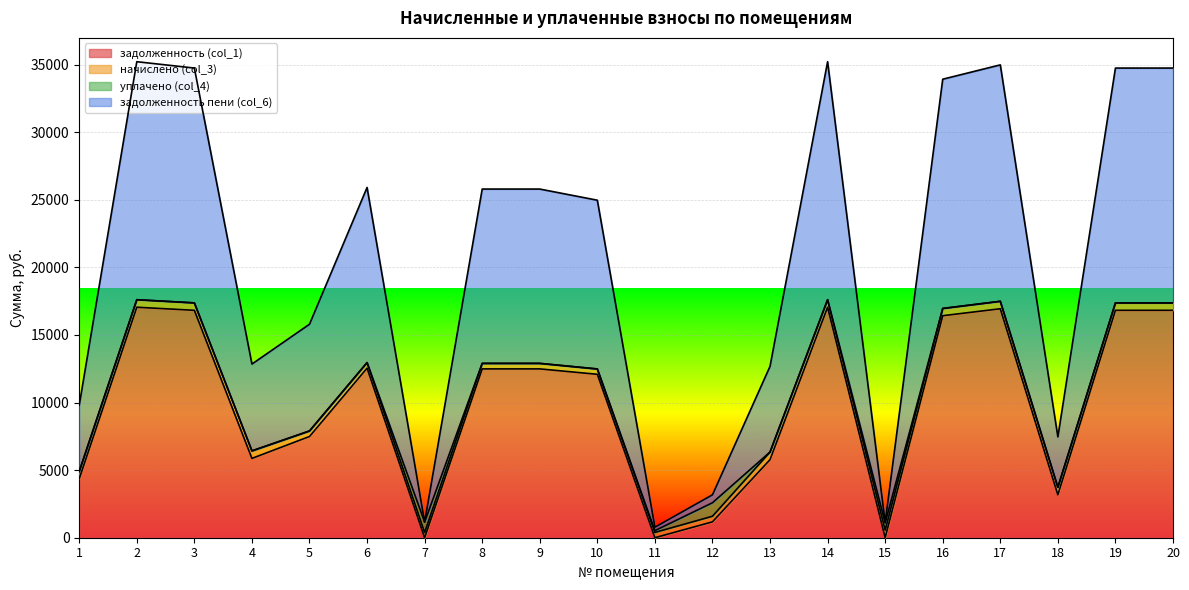

At which label is задолженность (col_1) closest to 8526?

5